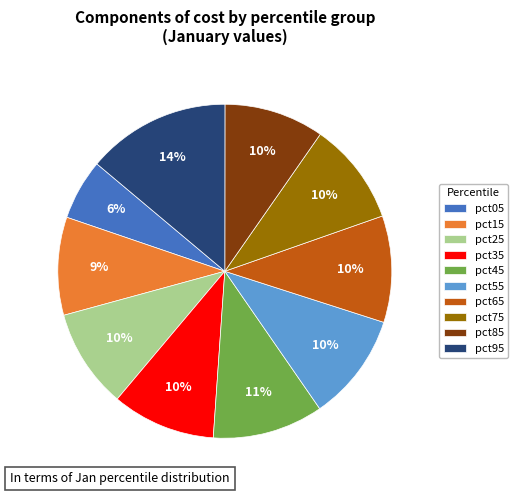

How many slices are in this pie chart?

10